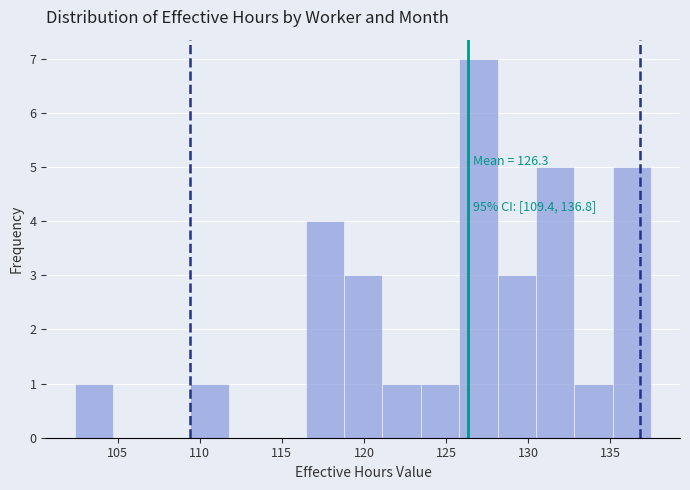

Over which range of the x-axis is the bar tallest?

126.0 to 128.0